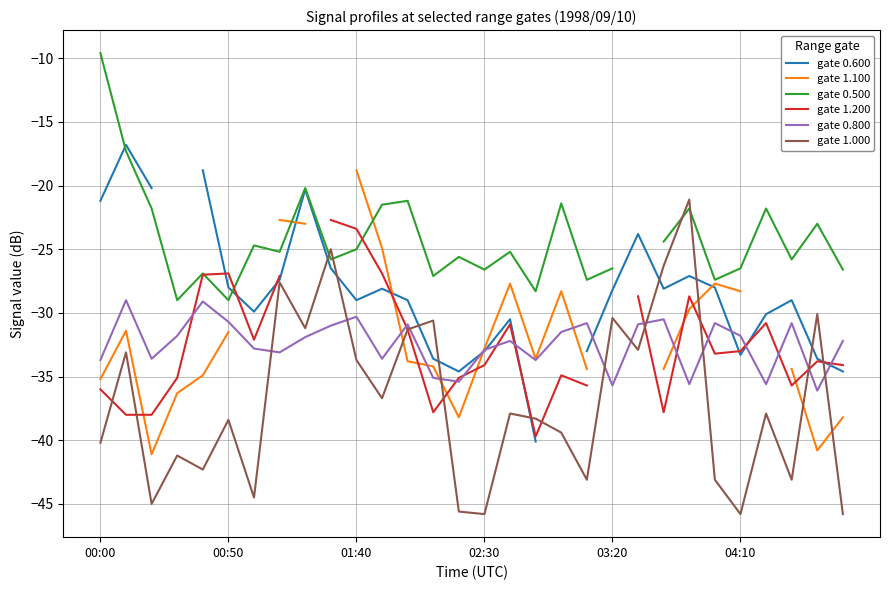

After their last crossing, which series has the higher values: gate 0.600 or gate 0.800?

gate 0.800